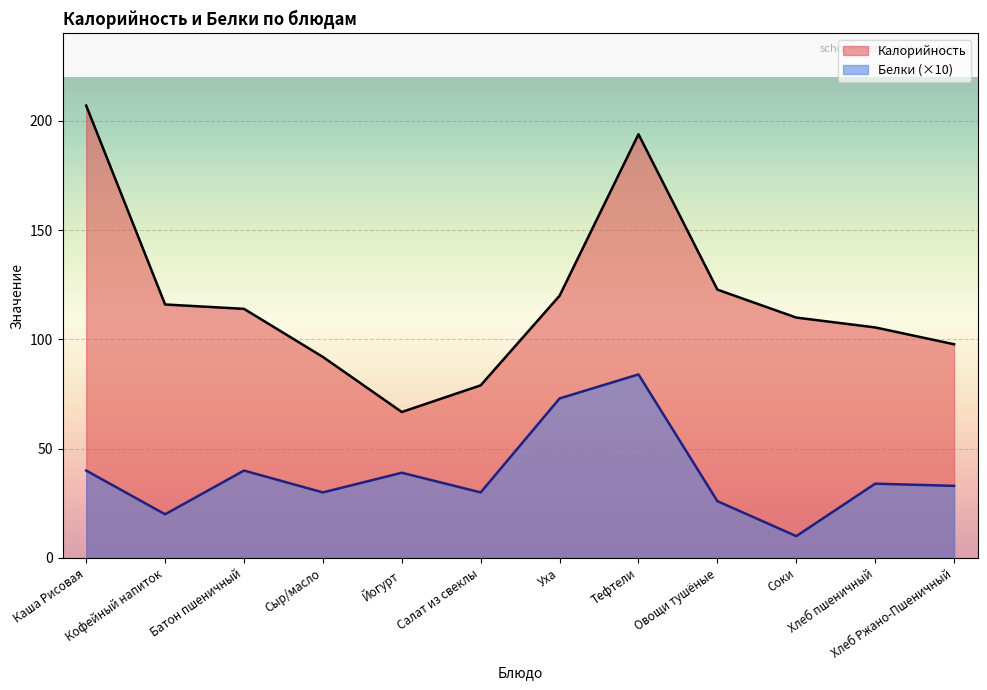

What is the difference between the maximum and second lowest values in the Калорийность series?

128.0